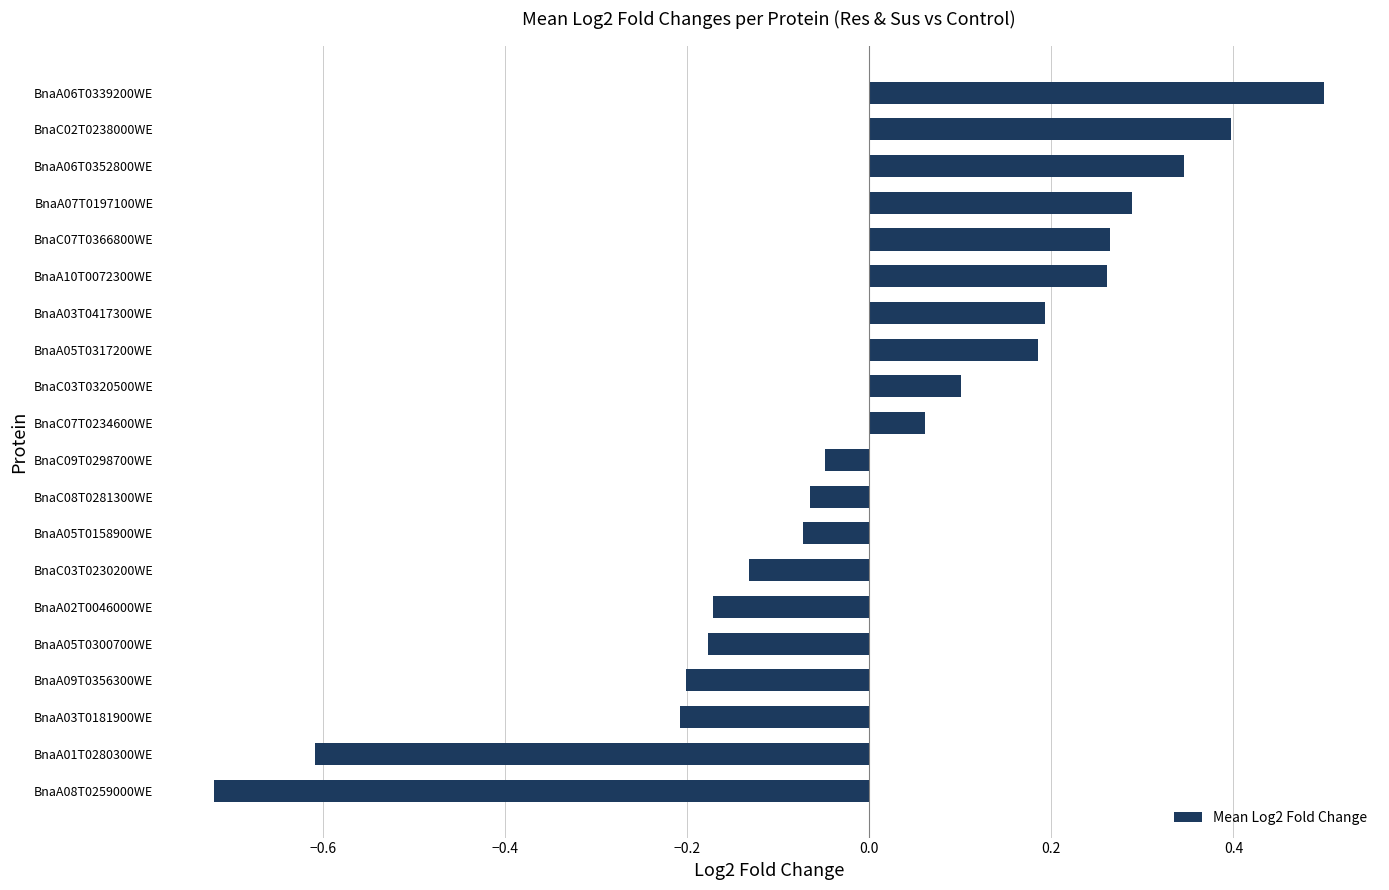

How many values are below 0?

10